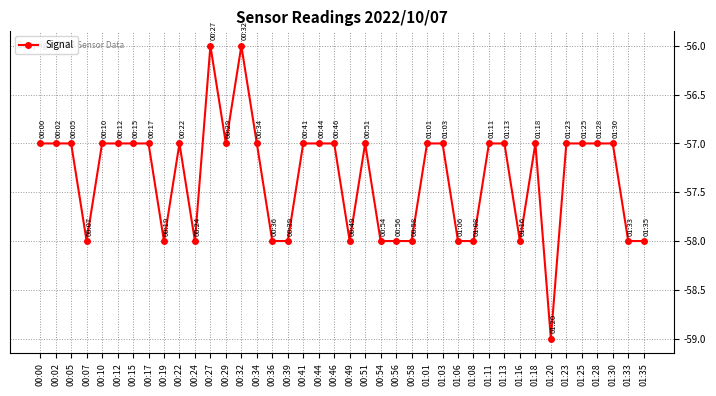

What is the minimum value shown in the chart?

-59